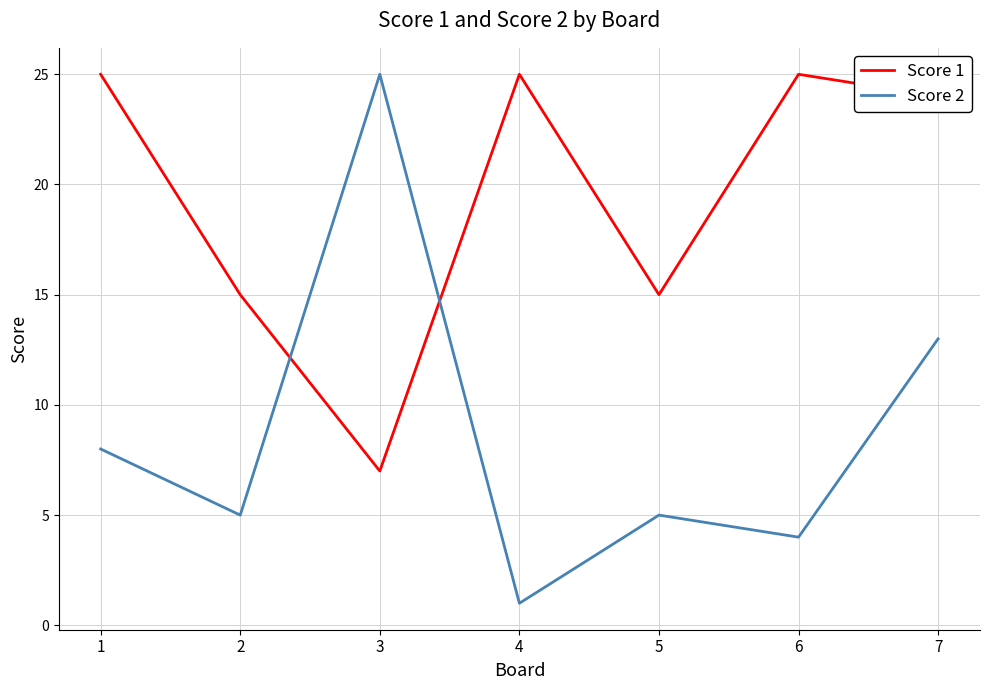

Which series has the largest range (max minus min)?

Score 2